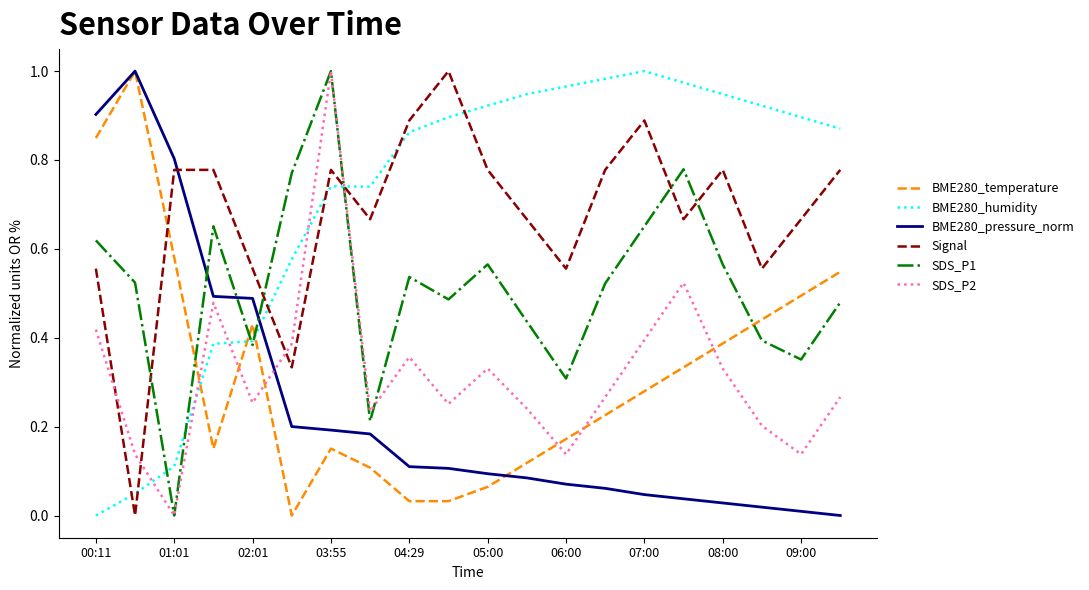

After their last crossing, which series has the higher values: SDS_P1 or BME280_pressure_norm?

SDS_P1